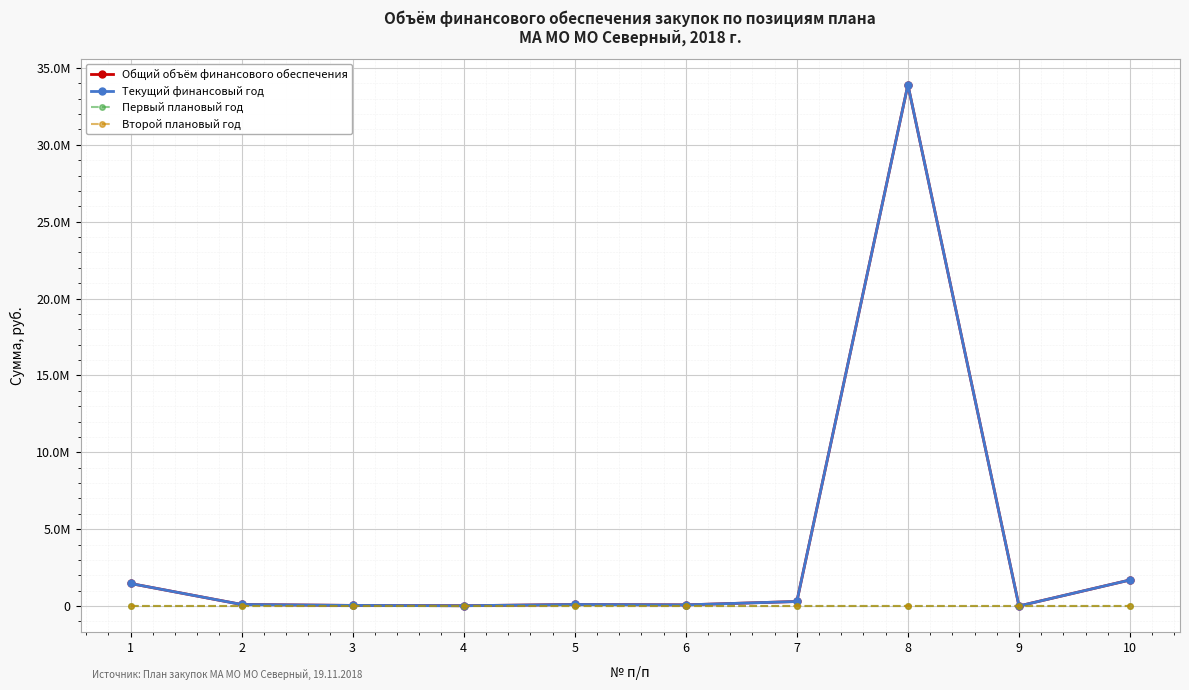

Is this an area chart (filled region under the line)?

No